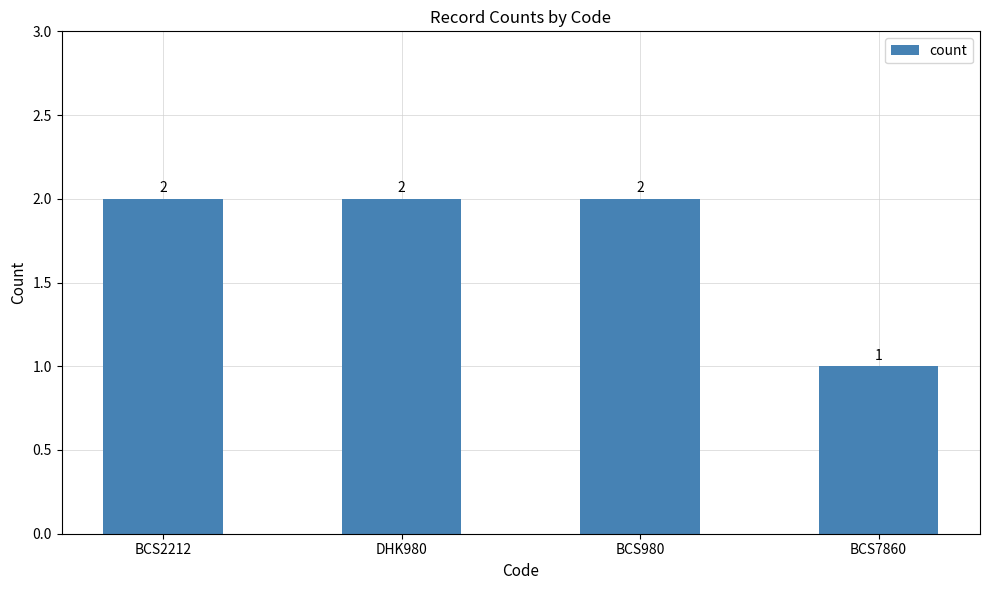

What is the label of the 1st bar from the right?

BCS7860